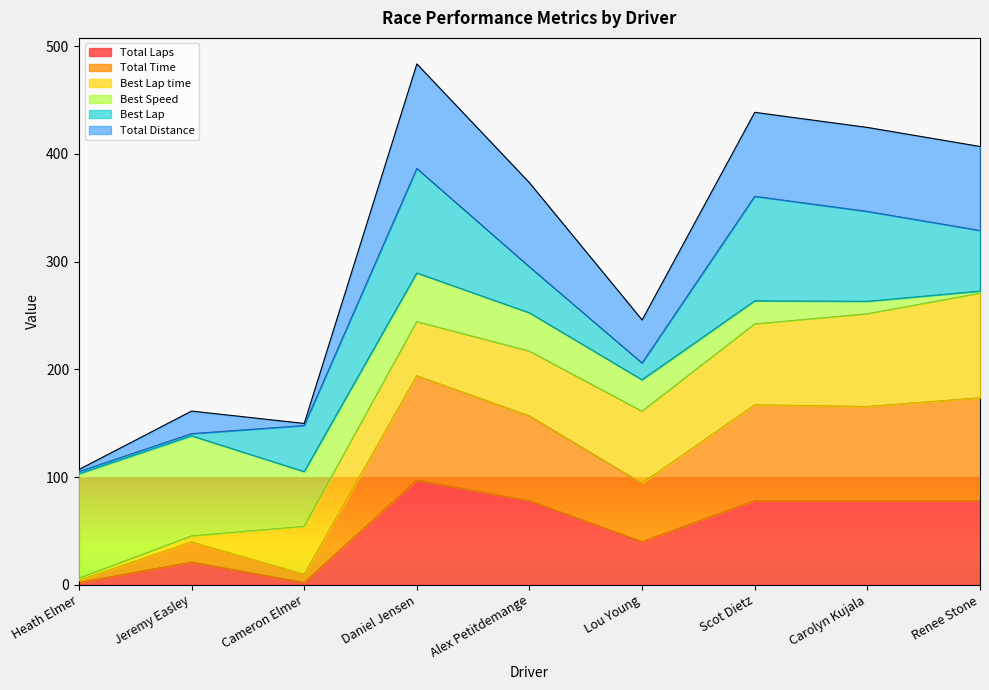

At which label does Total Laps first exceed 78?

Daniel Jensen